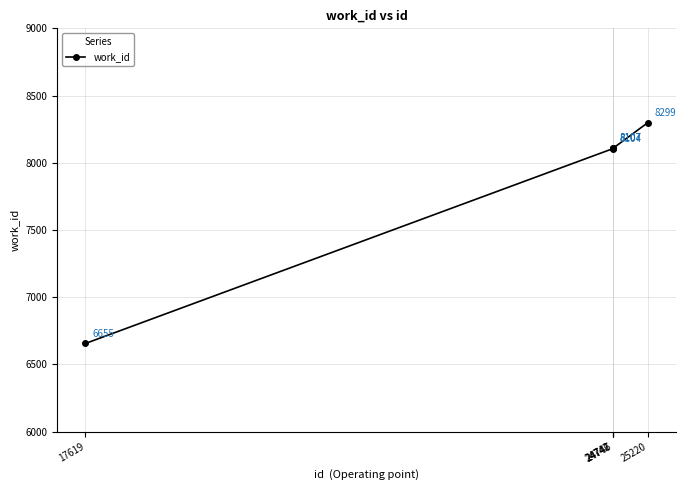

What is the minimum value shown in the chart?

6655